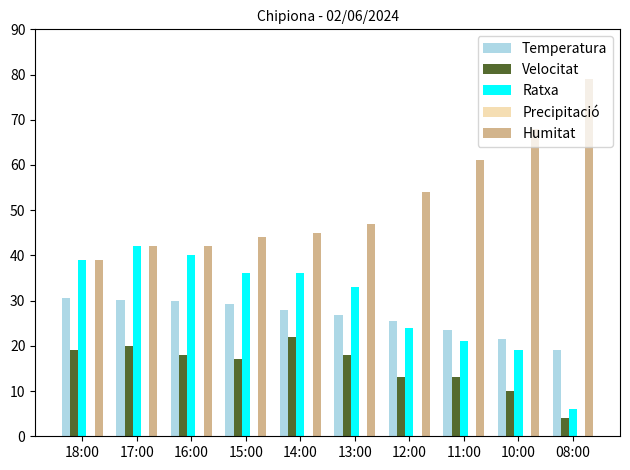

What is the spread (max minus min) of values at 11:00?

48.0